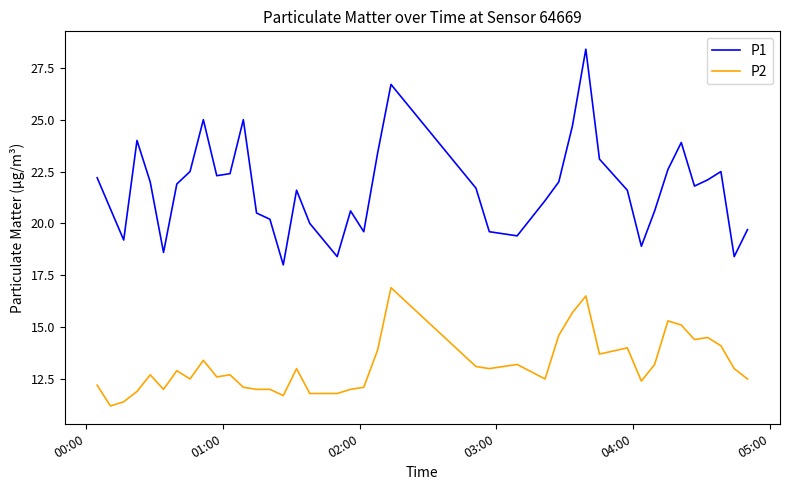

Rank the series by their average value, from lowest to highest.

P2, P1